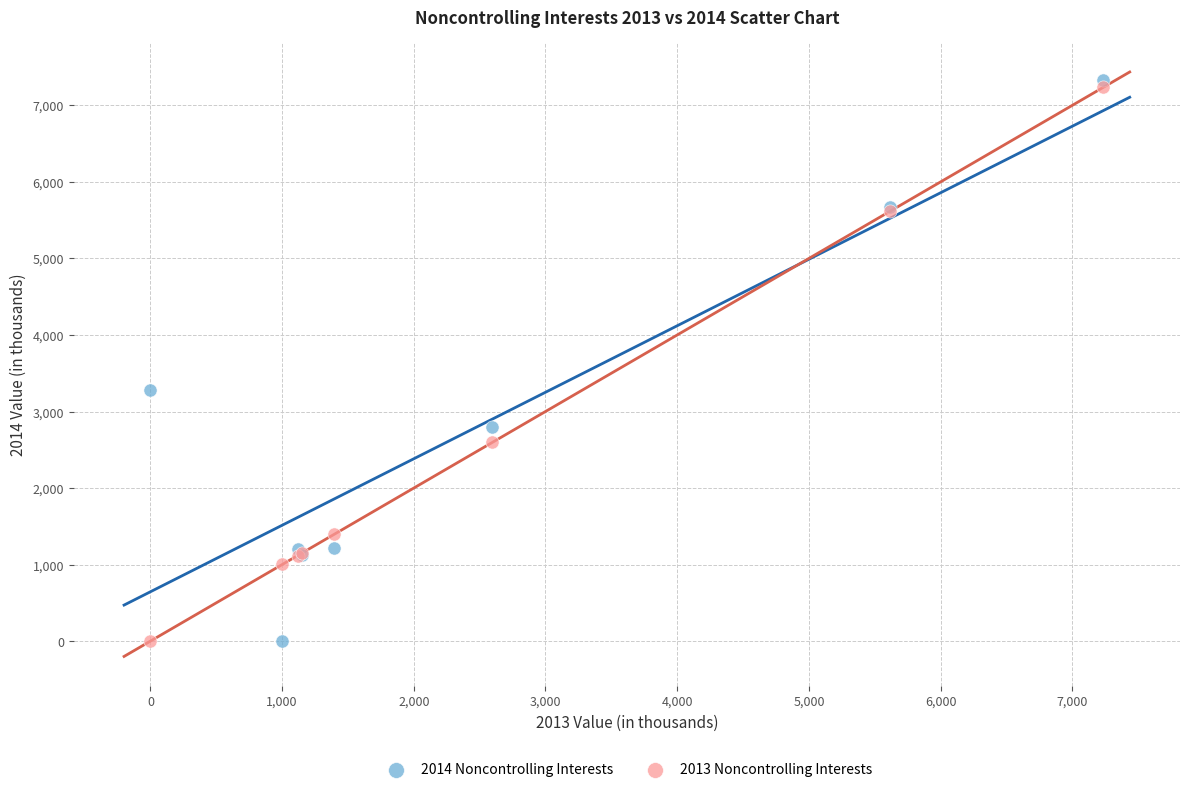

What is the X range (max minus min) for the scatter plot?

7236